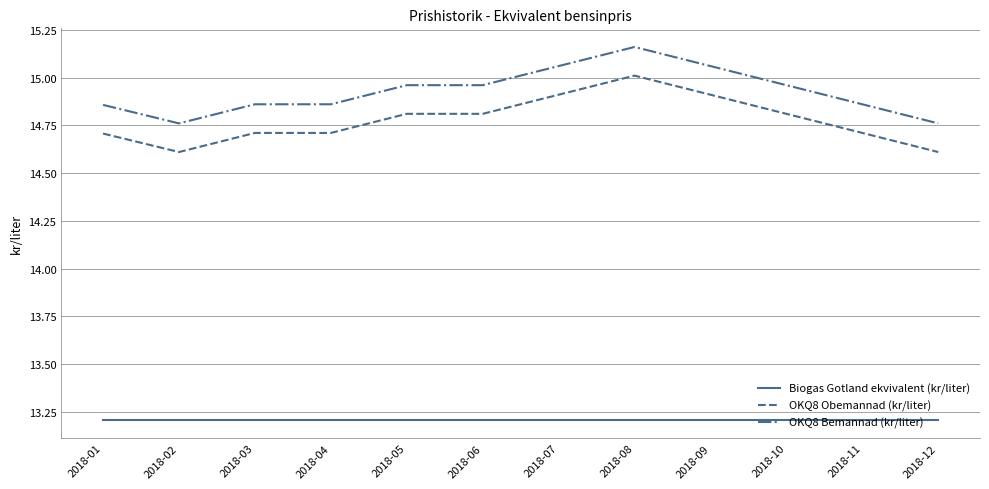

Is the value of OKQ8 Bemannad (kr/liter) at 2018-02 greater than the value of OKQ8 Obemannad (kr/liter) at 2018-09?

No